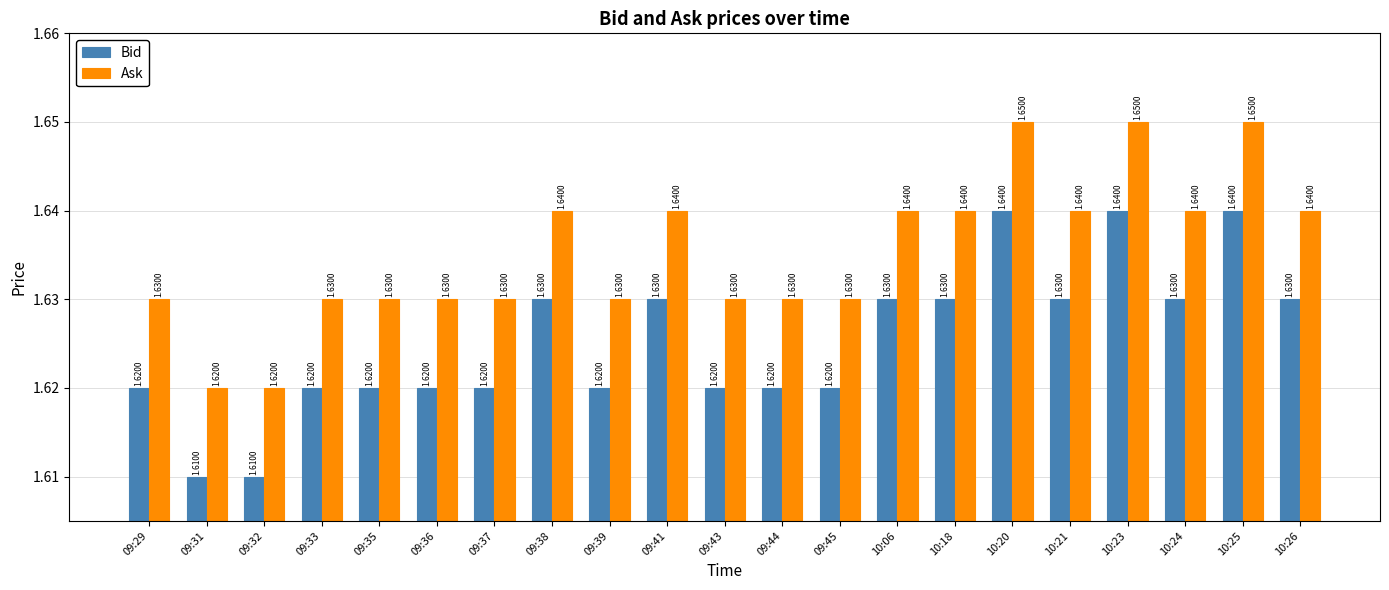

At how many categories does at least one series exceed 1?

21